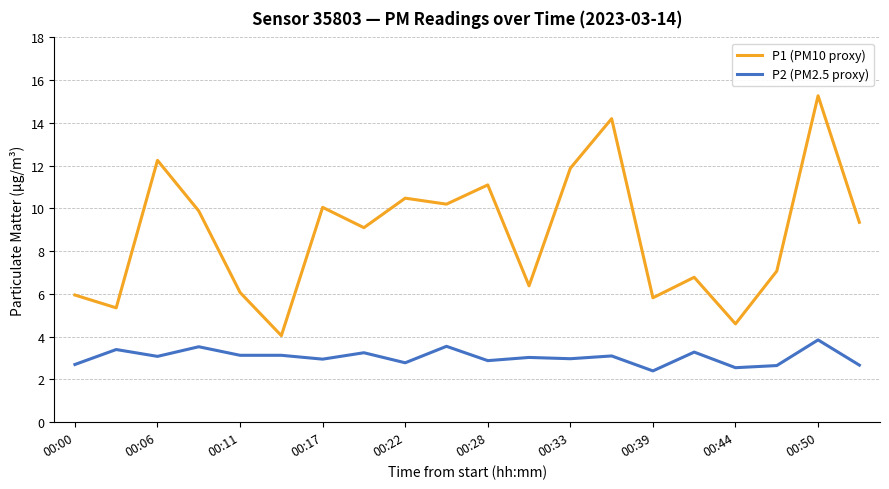

Rank the series by their average value, from lowest to highest.

P2 (PM2.5 proxy), P1 (PM10 proxy)